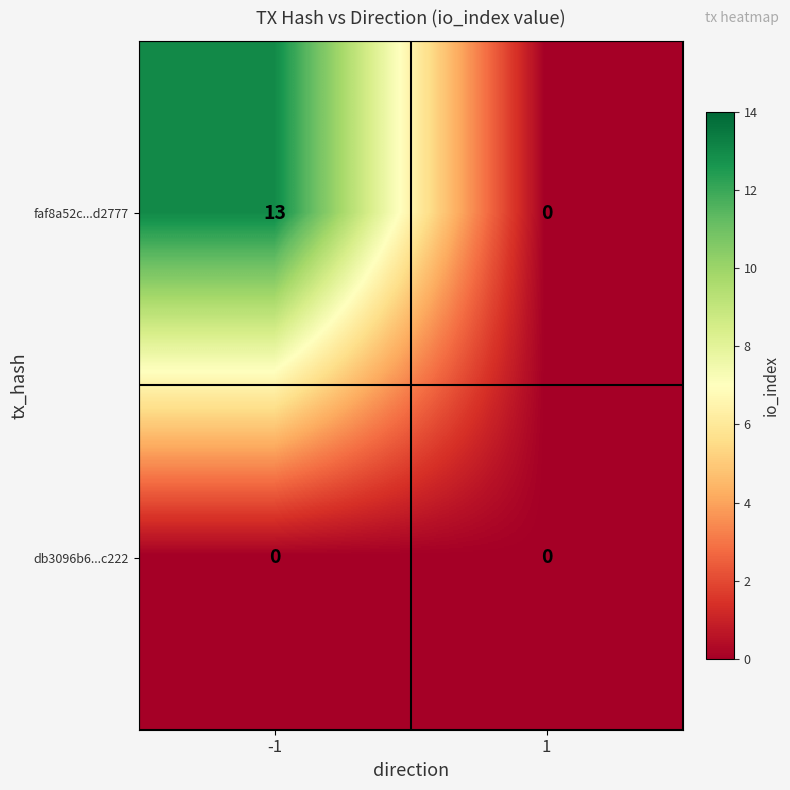

Which series has the largest range (max minus min)?

faf8a52c...d2777